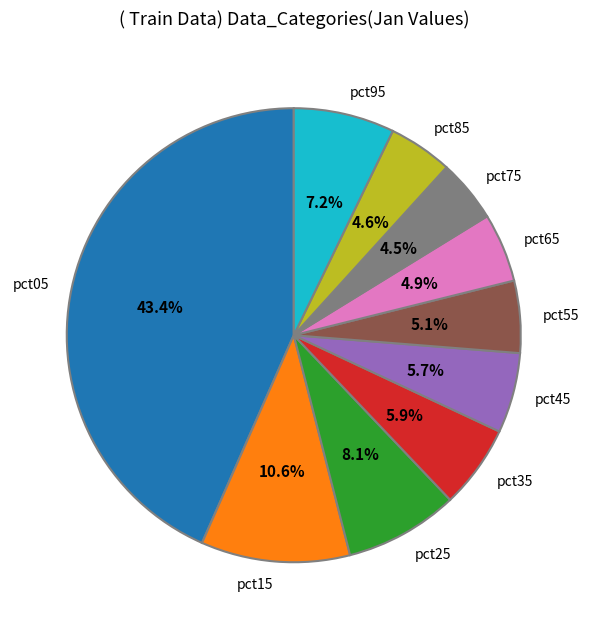

Which category has the biggest portion of the pie?

pct05